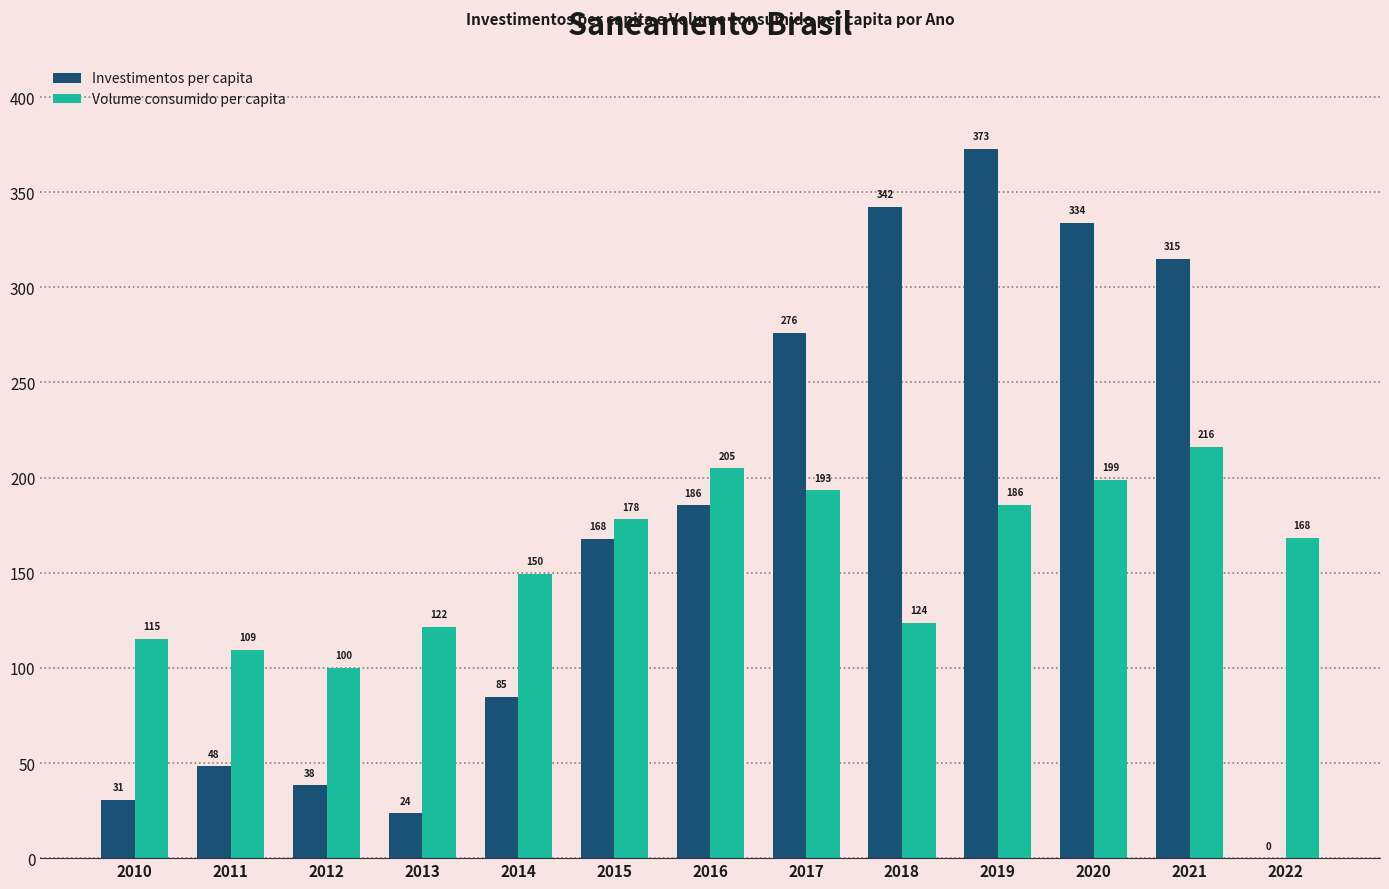

What is the difference between the Volume consumido per capita values at 2019 and 2012?

85.7